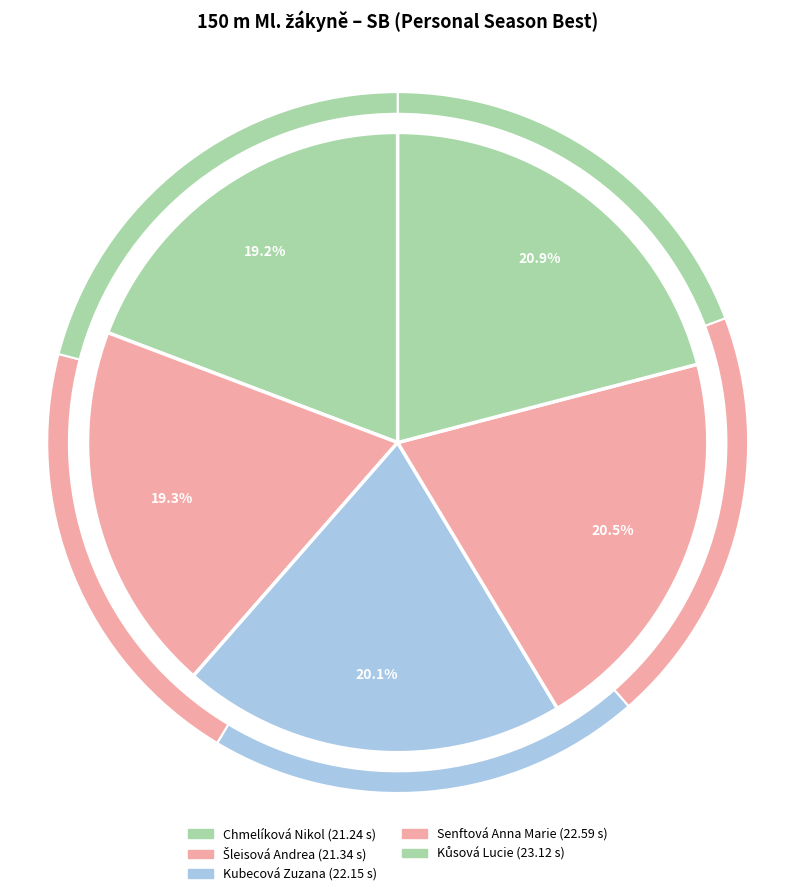

To the nearest percent, what portion does Kůsová Lucie represent?

21%